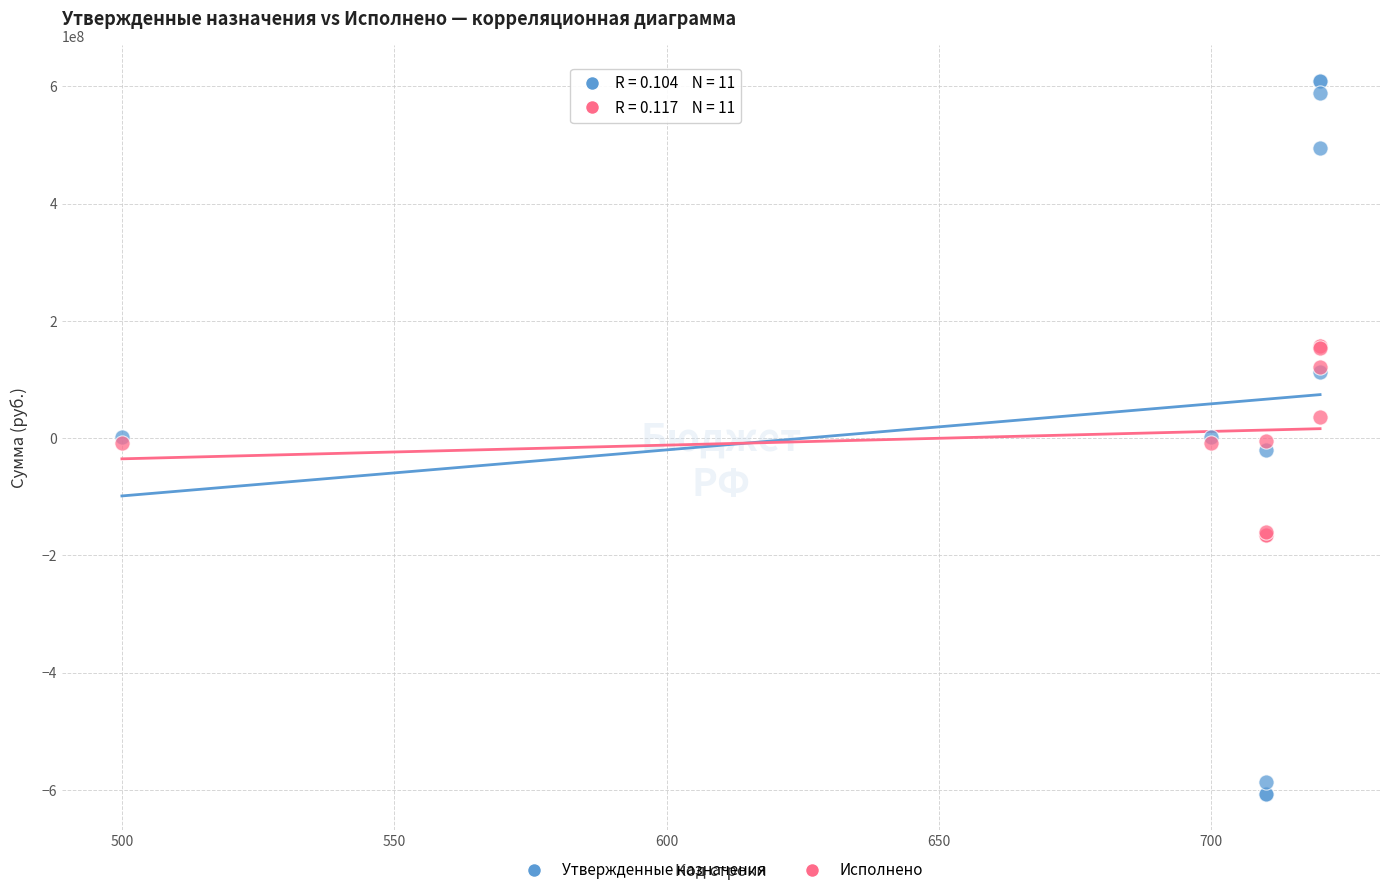

Which series has the largest Y range (max minus min)?

Утвержденные назначения